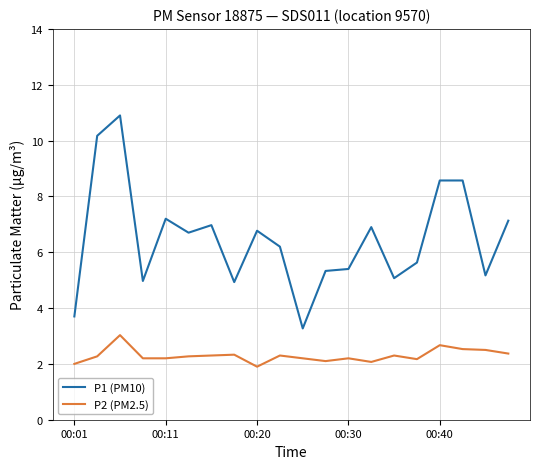

At how many categories does at least one series exceed 3?

20